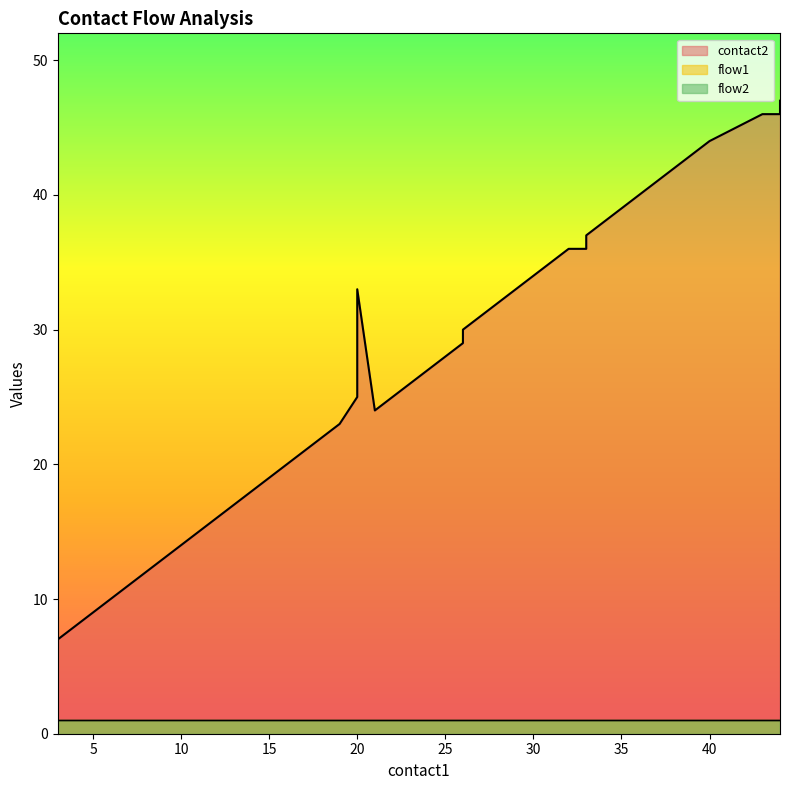

Reading right to left, what are all the values shown in this chart?

contact2: 47	46	46	44	43	42	41	40	39	38	37	36	36	35	34	33	32	31	30	29	24	33	25	23	22	21	20	19	18	17	16	15	14	13	12	11	10	9	8	7
flow1: 1	1	1	1	1	1	1	1	1	1	1	1	1	1	1	1	1	1	1	1	1	1	1	1	1	1	1	1	1	1	1	1	1	1	1	1	1	1	1	1
flow2: 1	1	1	1	1	1	1	1	1	1	1	1	1	1	1	1	1	1	1	1	1	1	1	1	1	1	1	1	1	1	1	1	1	1	1	1	1	1	1	1